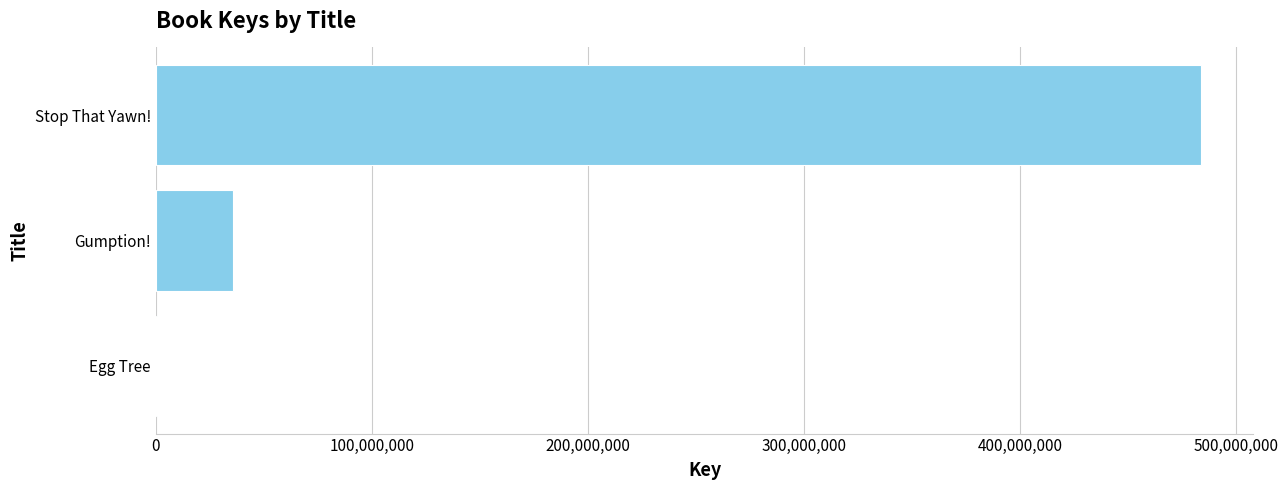

Are the bars horizontal?

Yes